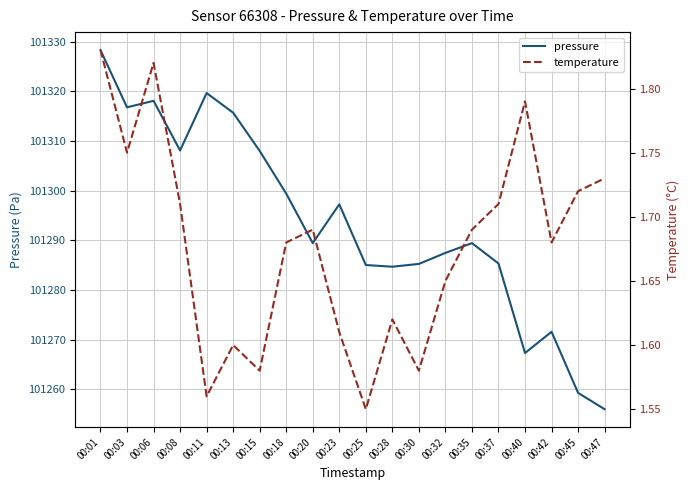

What value does the pressure series have at 00:35?

101289.4